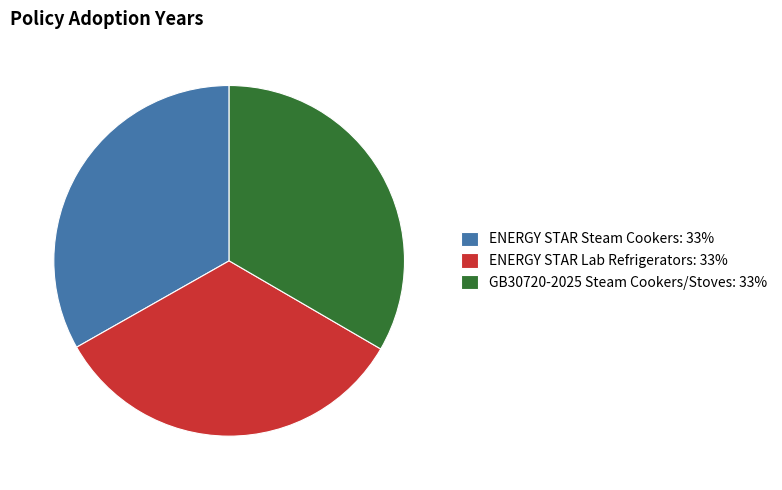

Is it true that ENERGY STAR Lab Refrigerators is 33% of the pie?

True